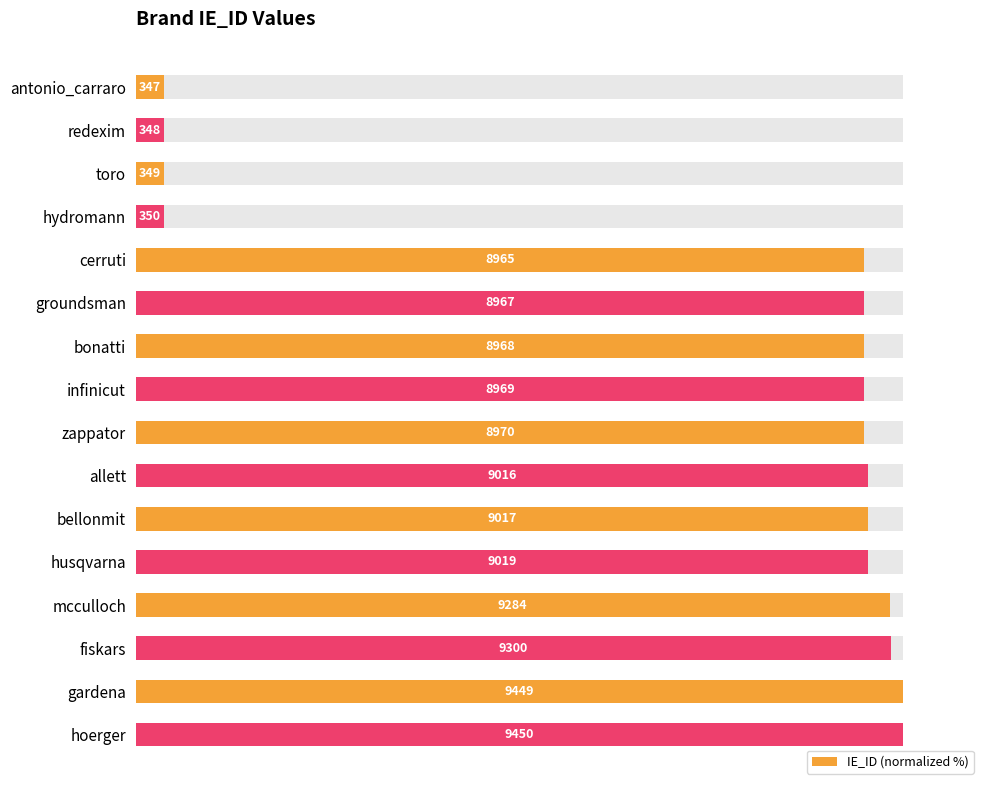

How many data points does each series have?

16